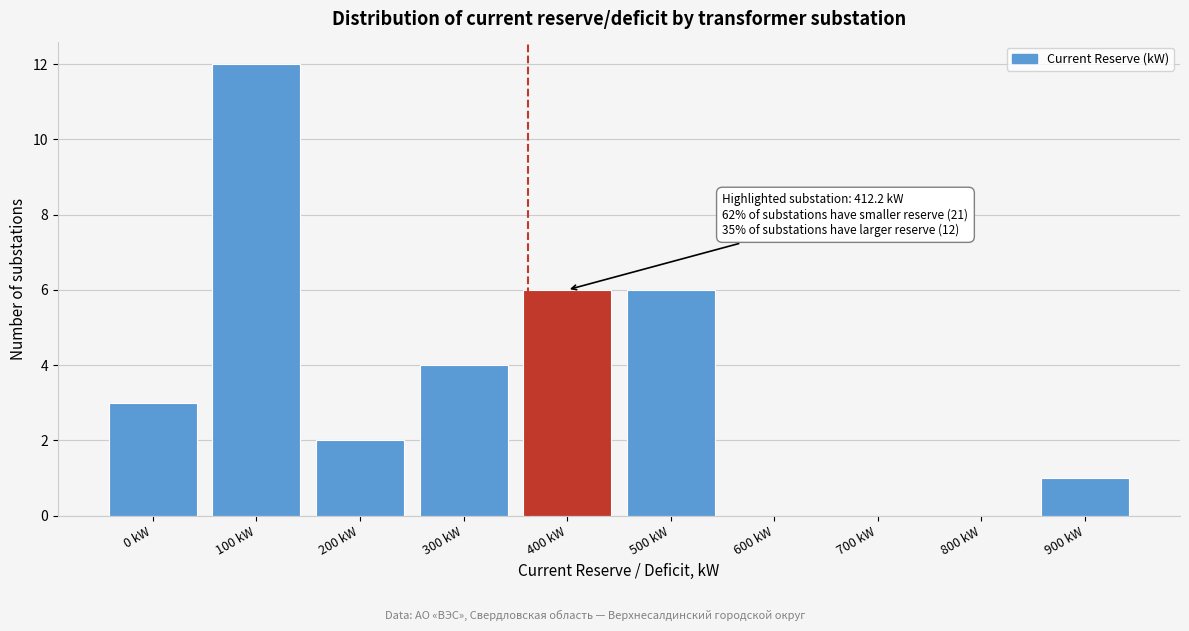

Reading left to right, extract all data points from this chart.

0 kW=3	100 kW=12	200 kW=2	300 kW=4	400 kW=6	500 kW=6	600 kW=0	700 kW=0	800 kW=0	900 kW=1